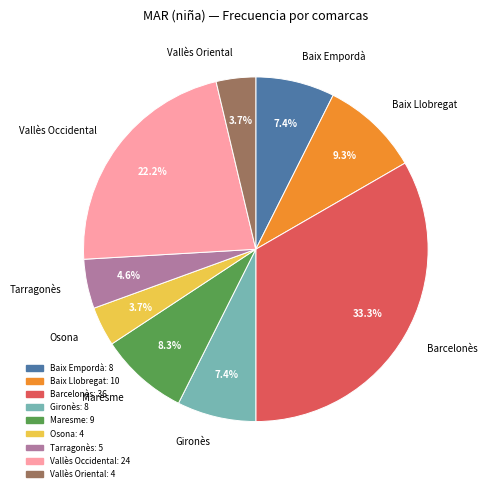

True or false: Baix Llobregat accounts for 1% of the total.

False